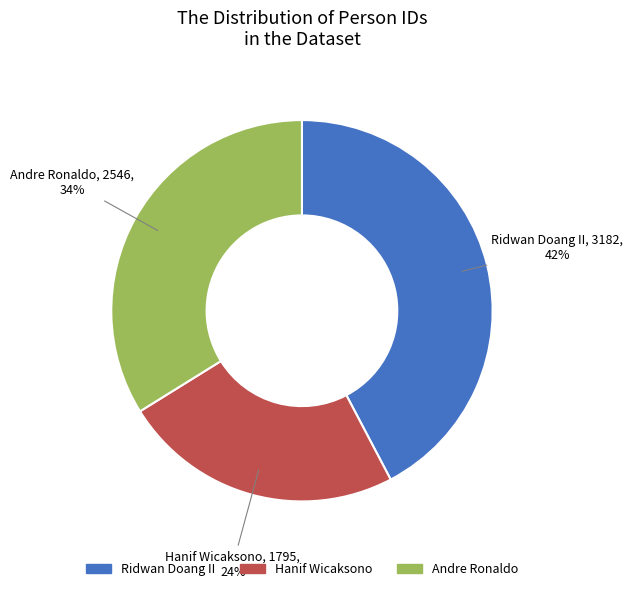

To the nearest percent, what percentage of the pie is Ridwan Doang II?

42%